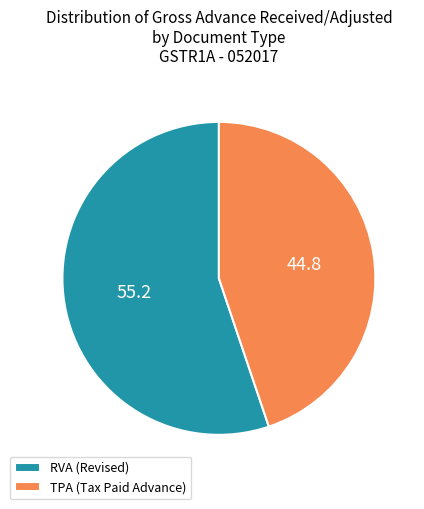

What is the smallest slice in the pie chart?

TPA (Tax Paid Advance)